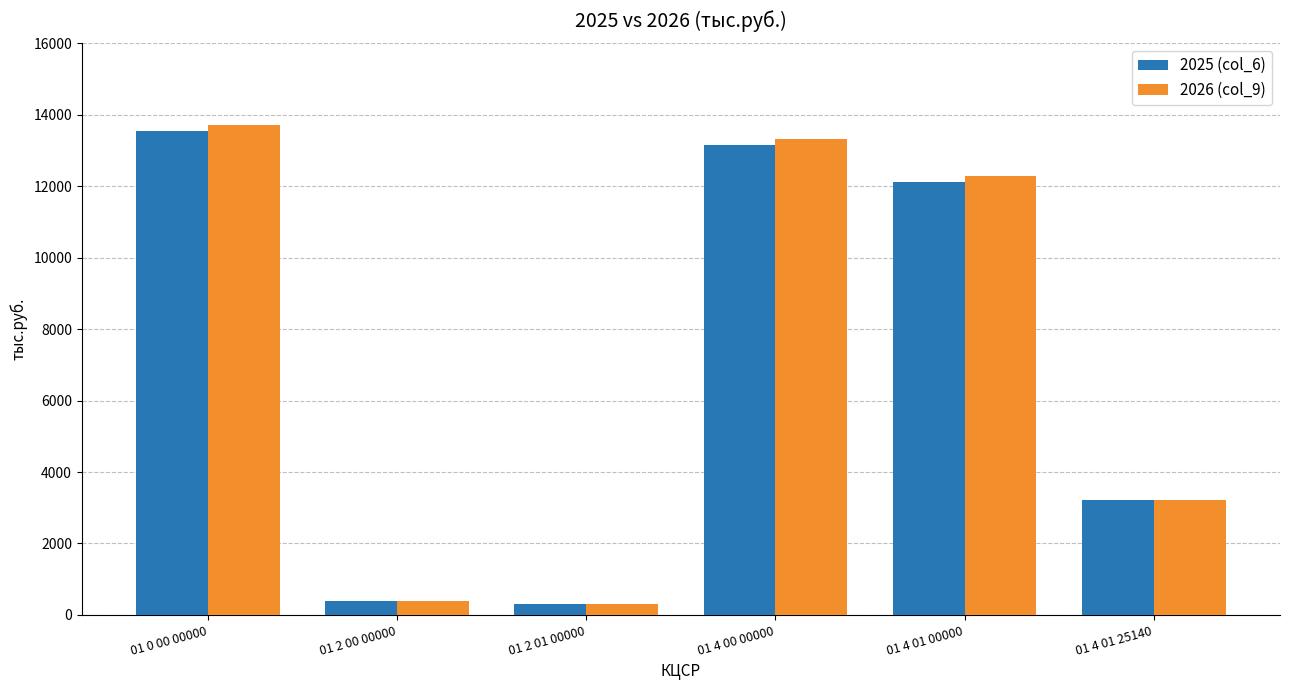

Which series has the largest range (max minus min)?

2026 (col_9)